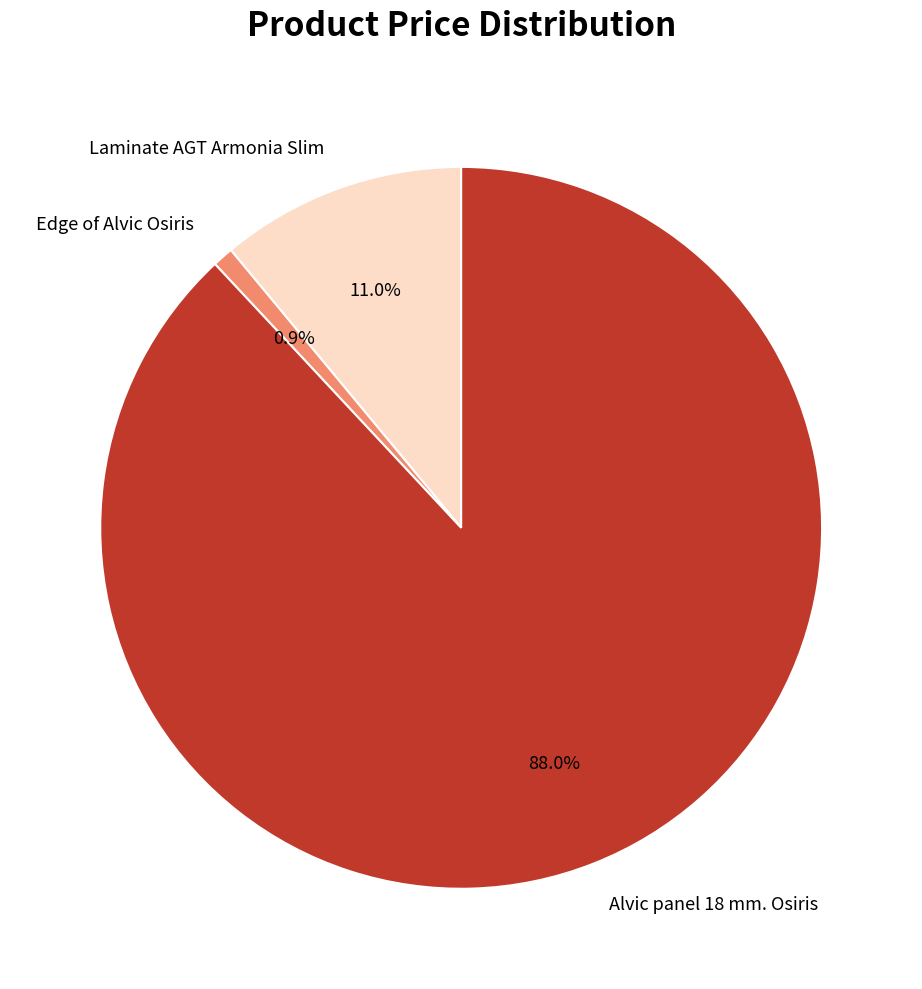

Combined, what portion of the pie is Alvic panel 18 mm. Osiris and Laminate AGT Armonia Slim?

99.1%